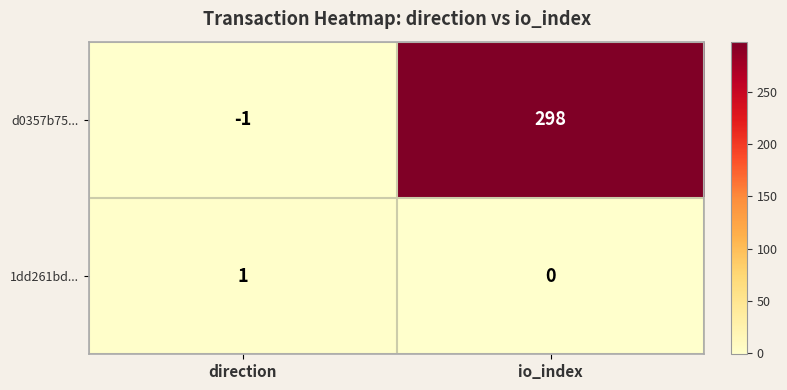

What is the difference between the maximum and minimum values in the d0357b75... series?

299